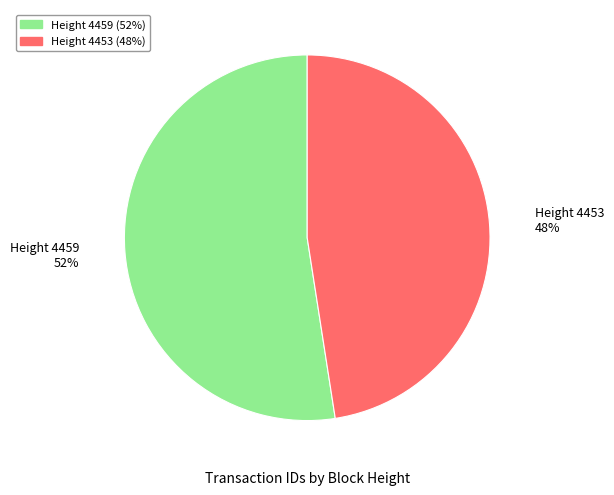

Combined, do Height 4459 and Height 4453 account for over 50%?

Yes